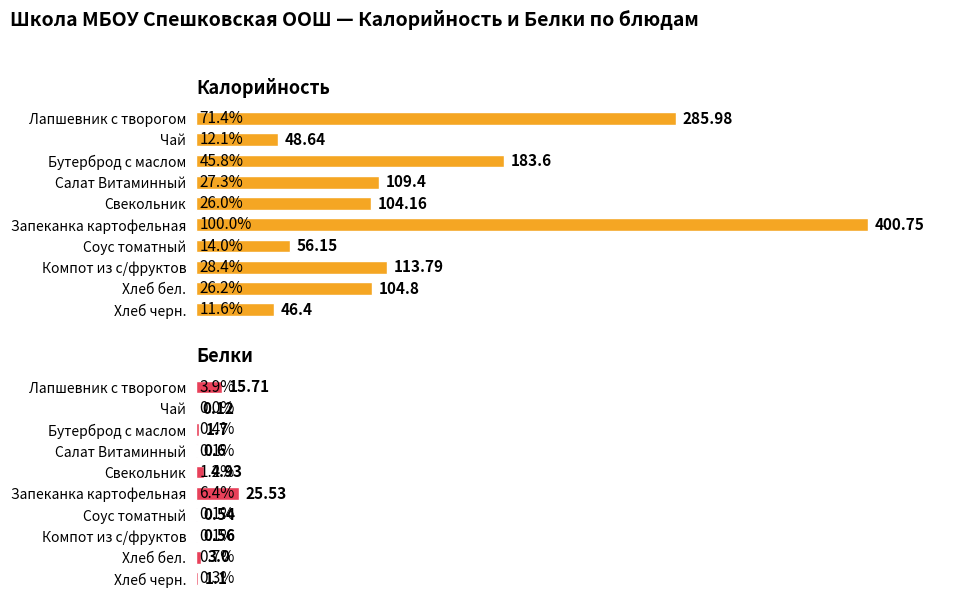

Rank the categories by Белки value from lowest to highest.

Чай, Соус томатный, Компот из с/фруктов, Салат Витаминный, Хлеб черн., Бутерброд с маслом, Хлеб бел., Свекольник, Лапшевник с творогом, Запеканка картофельная